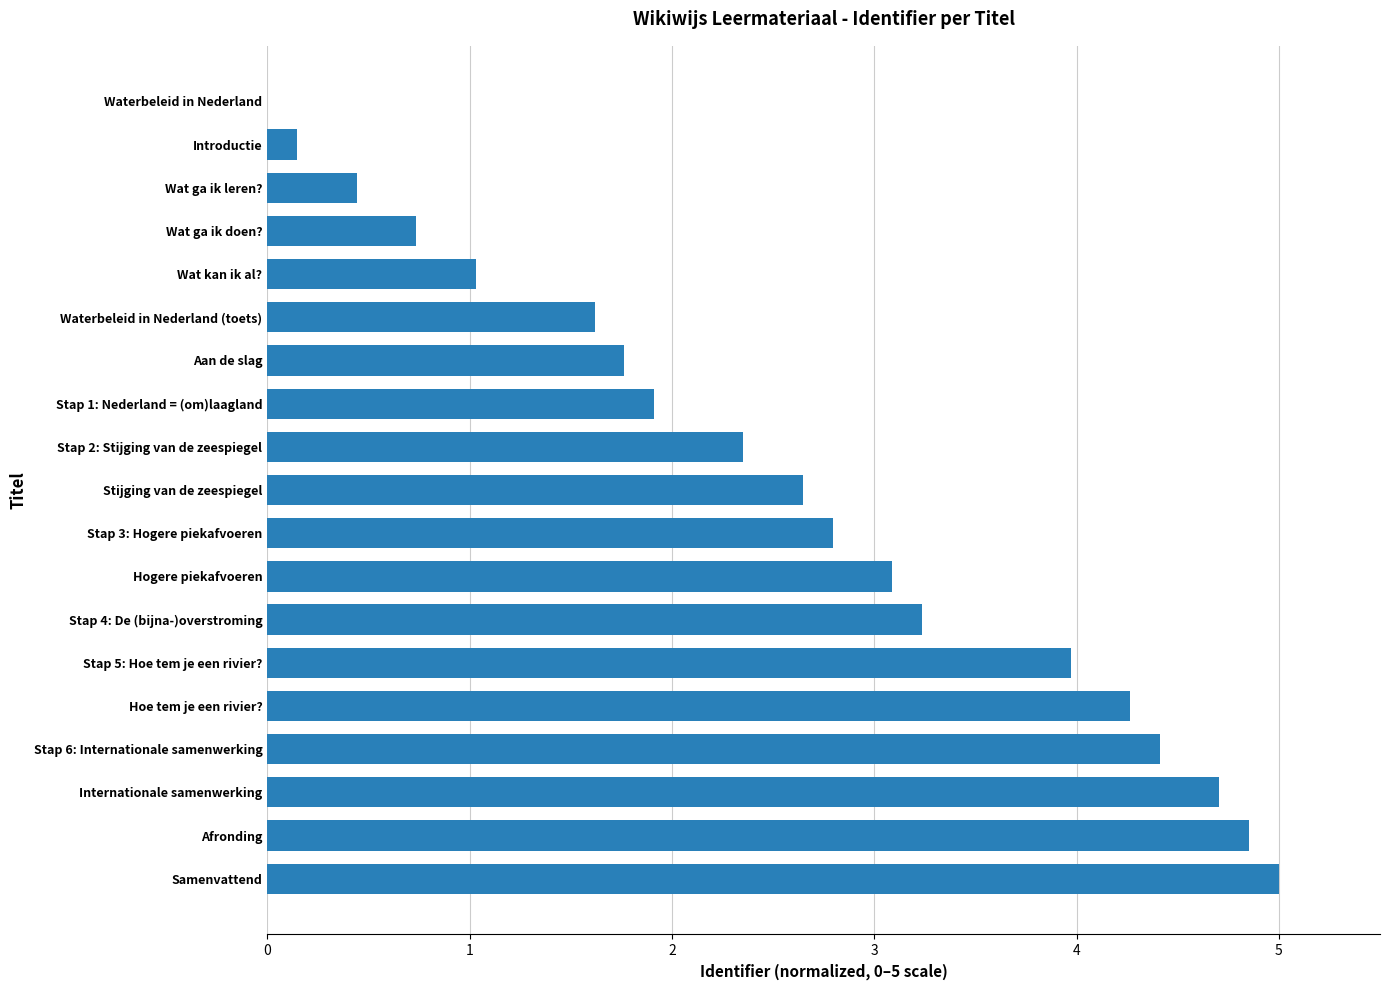

Are the bars grouped side by side (vs. stacked)?

No